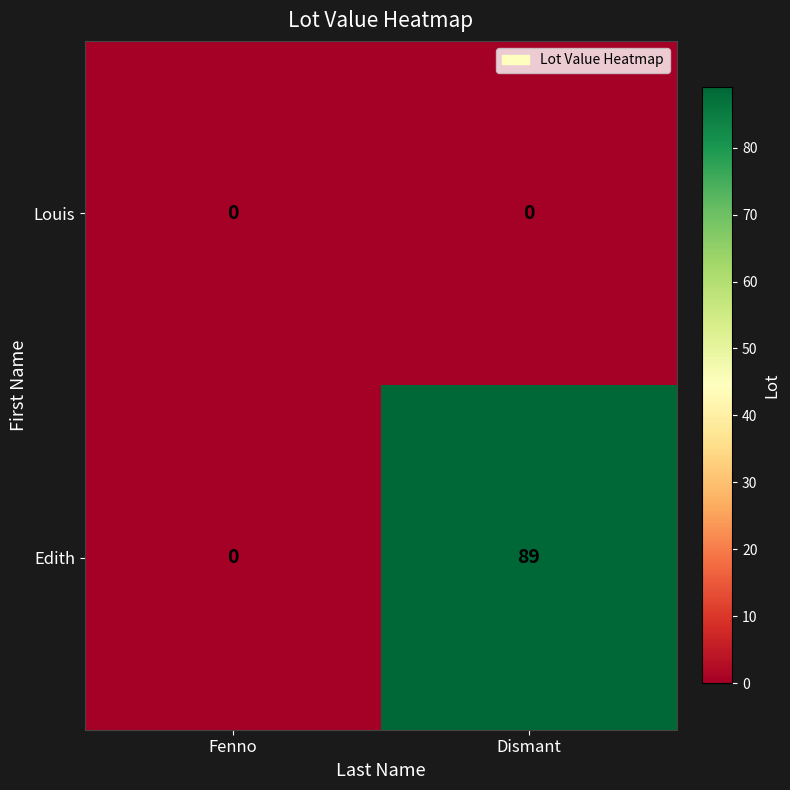

Rank the series at Dismant from lowest to highest value.

Louis, Edith